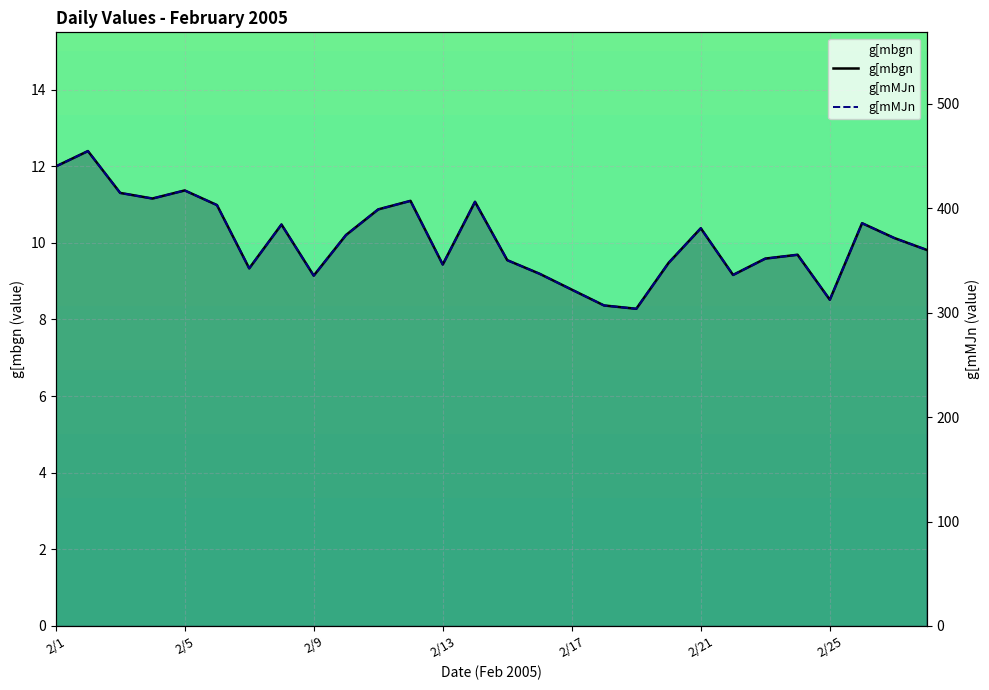

True or false: g[mbgn and g[mMJn cross at least once.

False